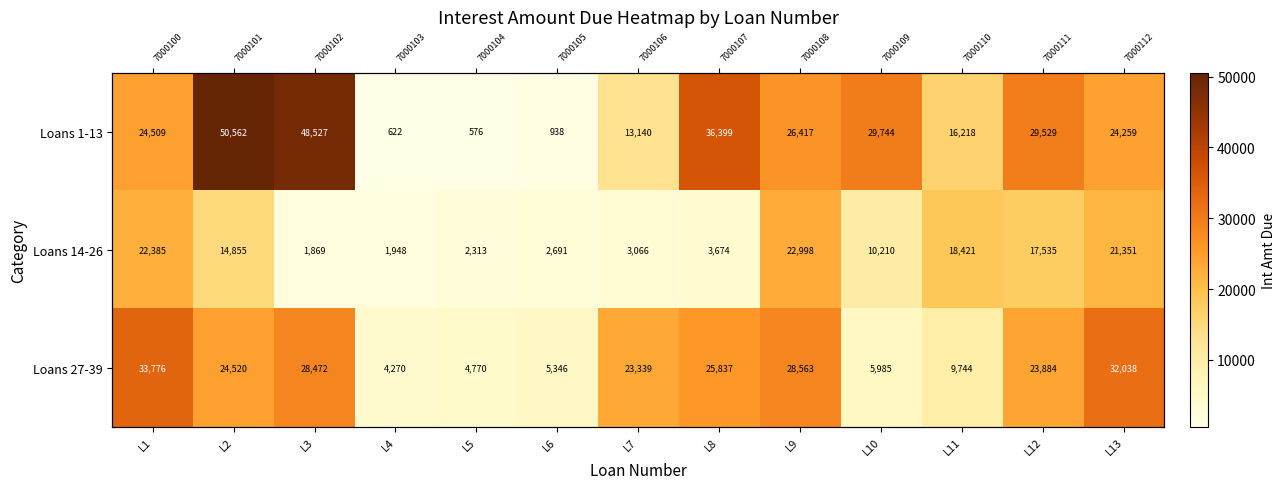

Read the Loans 27-39 value at L11.

9744.5